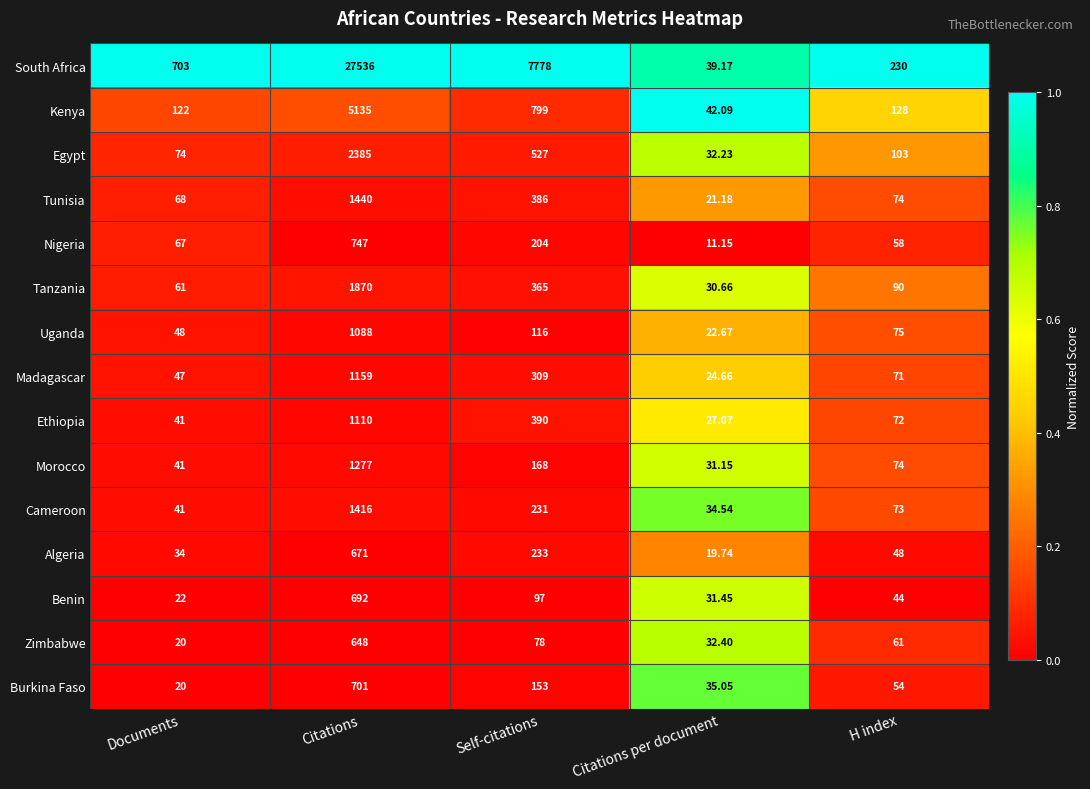

Which category has the lowest value across all series?

Citations per document